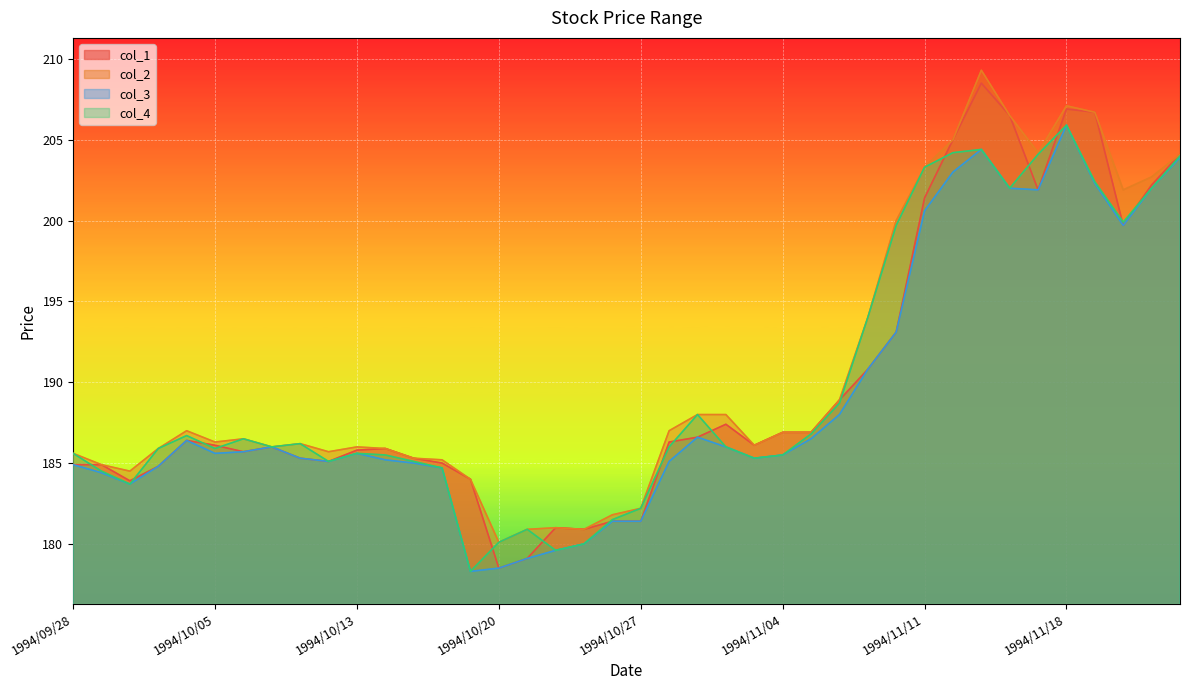

What is the label of the 6th point from the right?

1994/11/17